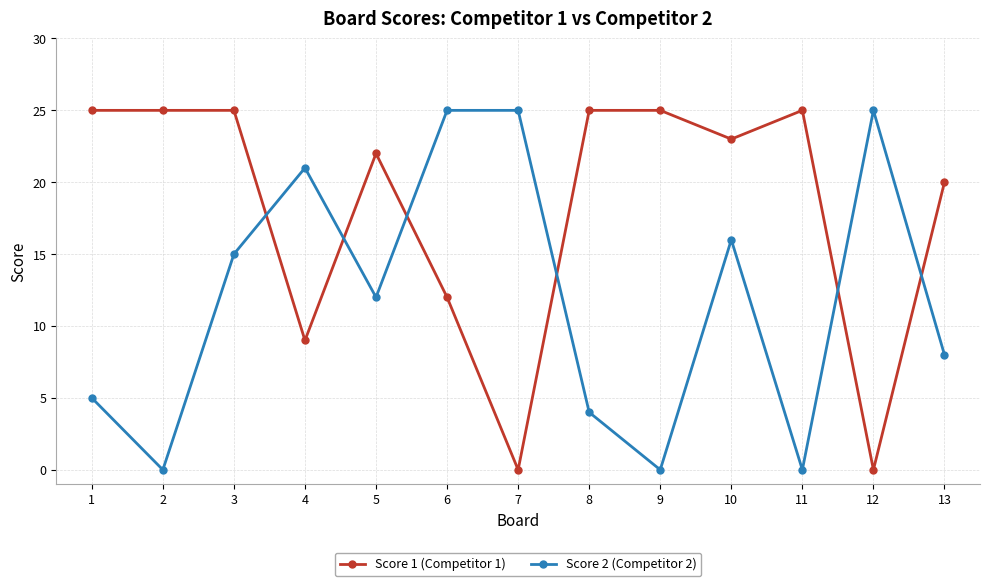

True or false: Score 2 (Competitor 2) has a value of 8 at 13.

True